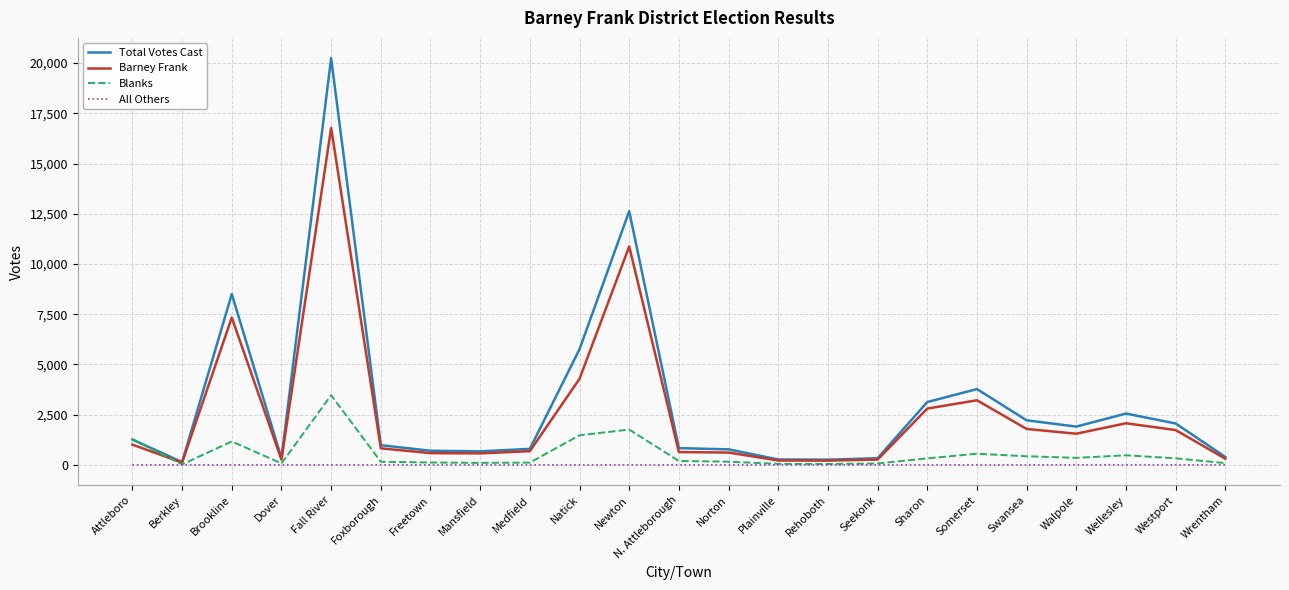

What is the highest value of the Blanks series?

3469